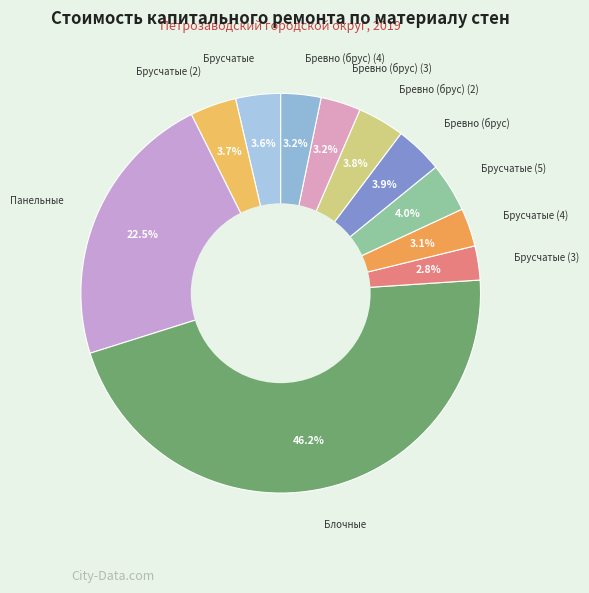

Which slice is the smallest?

Брусчатые (3)